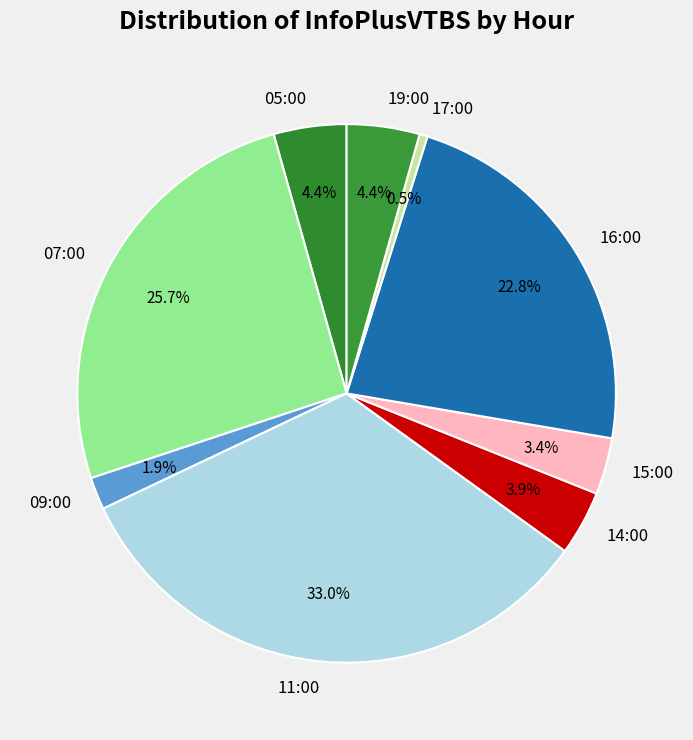

What is the total percentage of 17:00 and 15:00?

3.9%